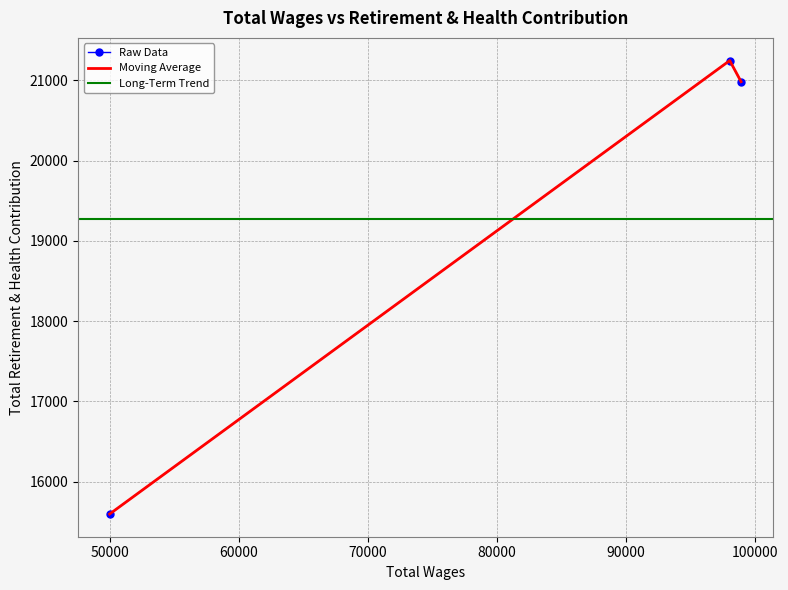

What is the greatest value displayed?

21247